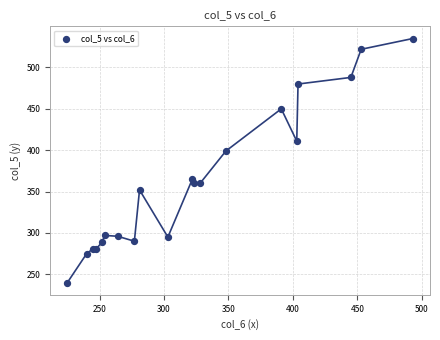

What Y value in the scatter plot is closest to 387?

399